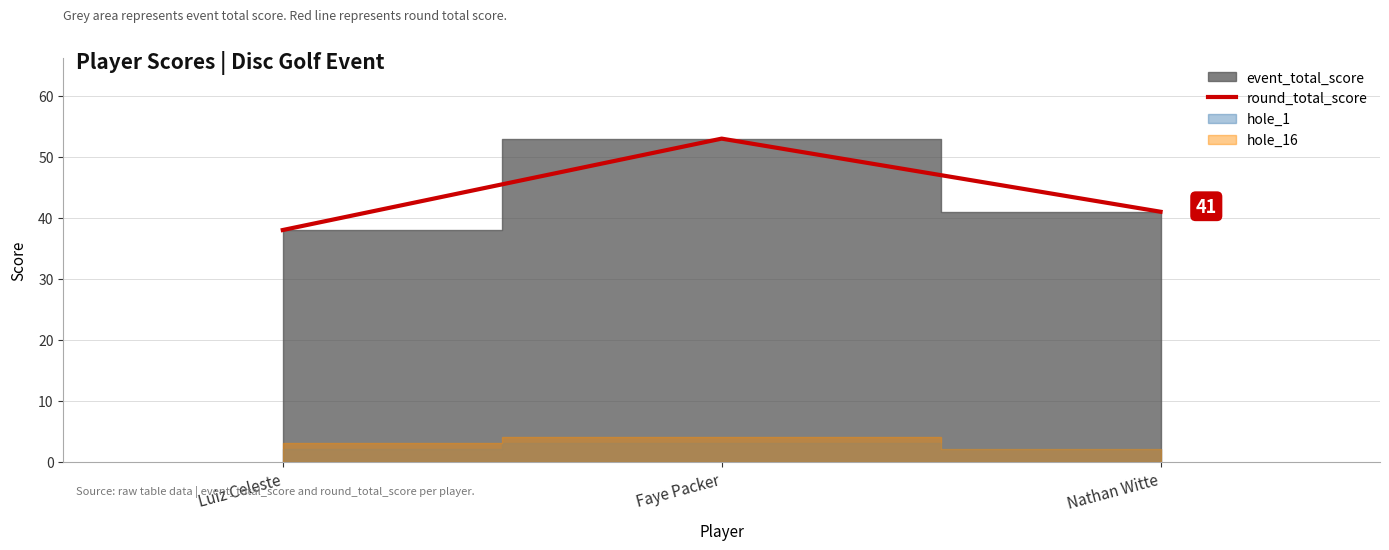

At which label does the data first exceed 41?

Faye Packer